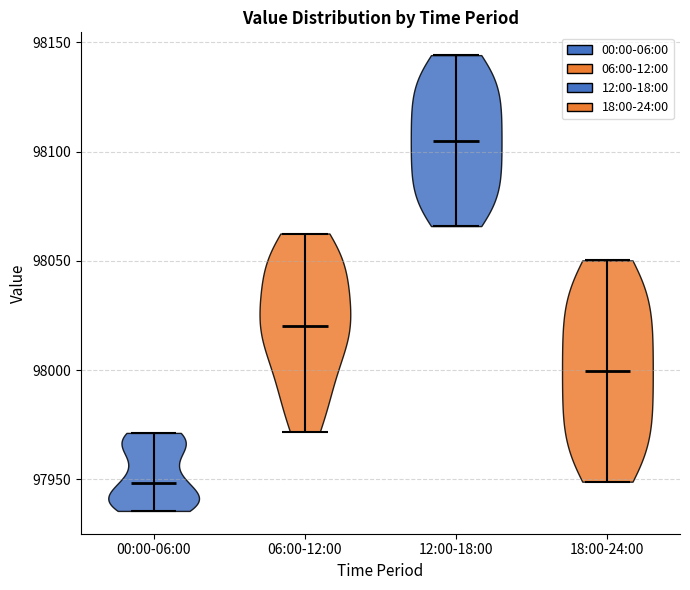

Reading left to right, read every violin against the y-axis: where its median line is, and the lowest and highest points it reaches. The values are not printed on the chart, so give them approximately, as read against the axis.

00:00-06:00: median line 97950, lowest point 97935, highest point 97970
06:00-12:00: median line 98020, lowest point 97970, highest point 98065
12:00-18:00: median line 98105, lowest point 98065, highest point 98145
18:00-24:00: median line 98000, lowest point 97950, highest point 98050